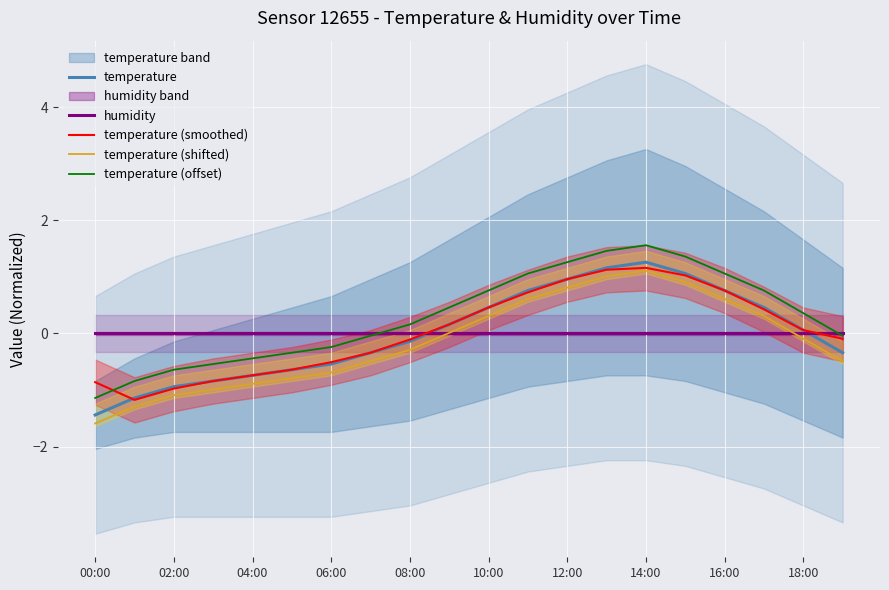

What is the difference between the maximum and second lowest values in the temperature series?

2.4